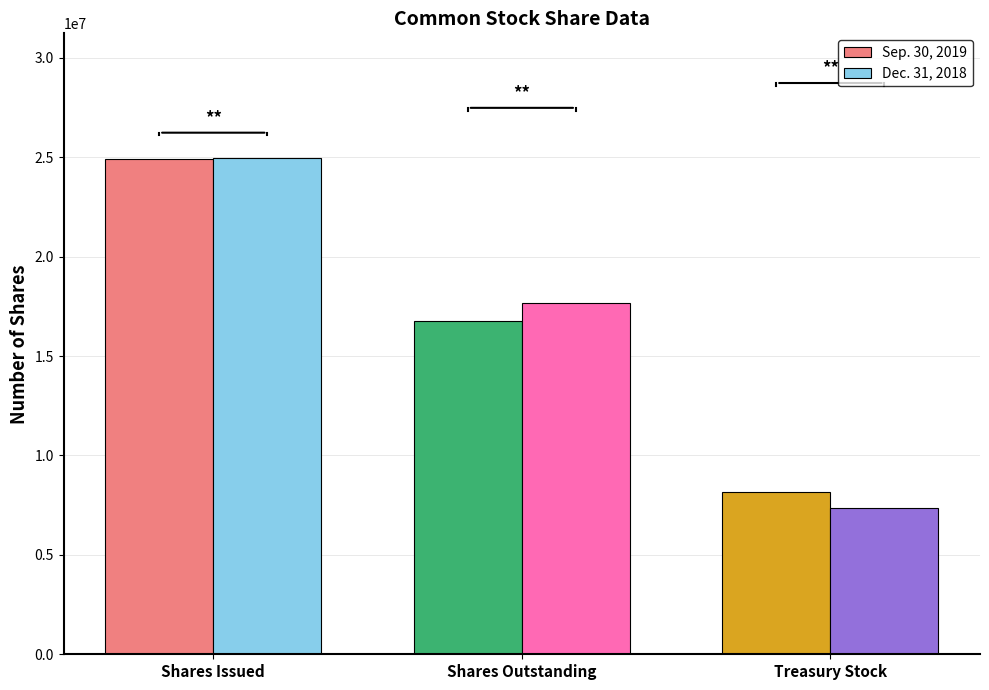

What is the total value across all series at Shares Outstanding?

34431127